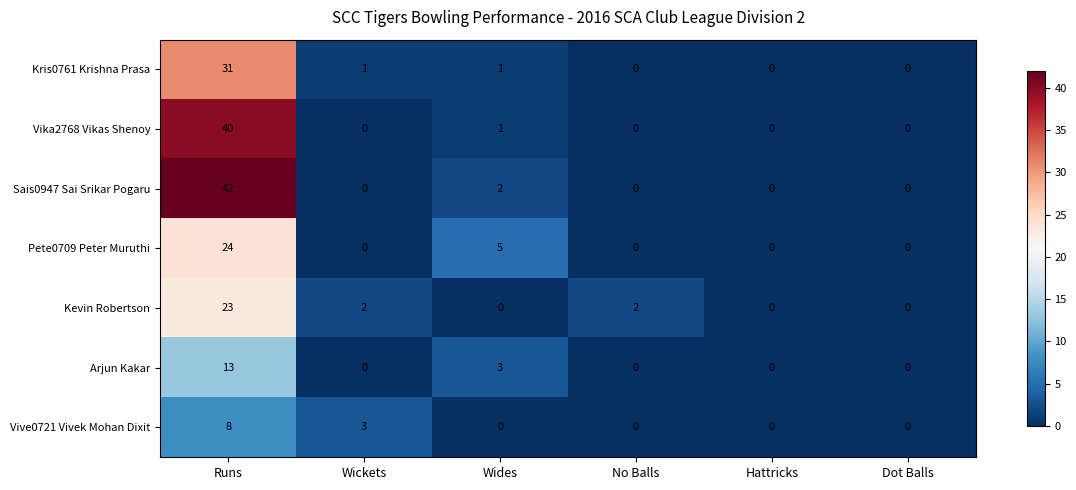

Which category has the highest value in the Arjun Kakar series?

Runs